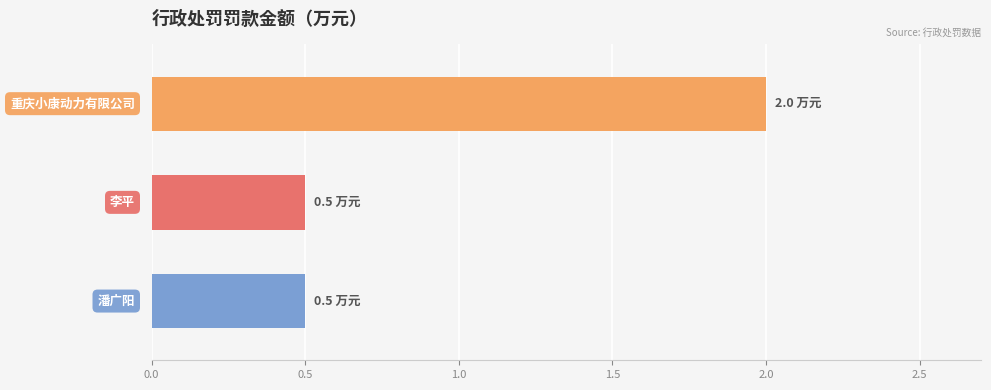

Reading top to bottom, what are all the values shown in this chart?

2.0	0.5	0.5